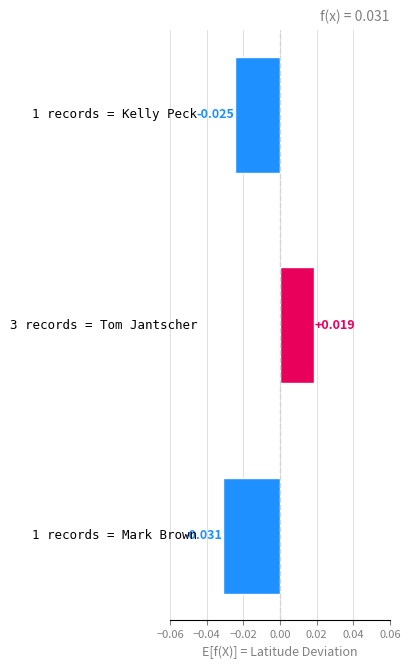

How many positive values are there?

1